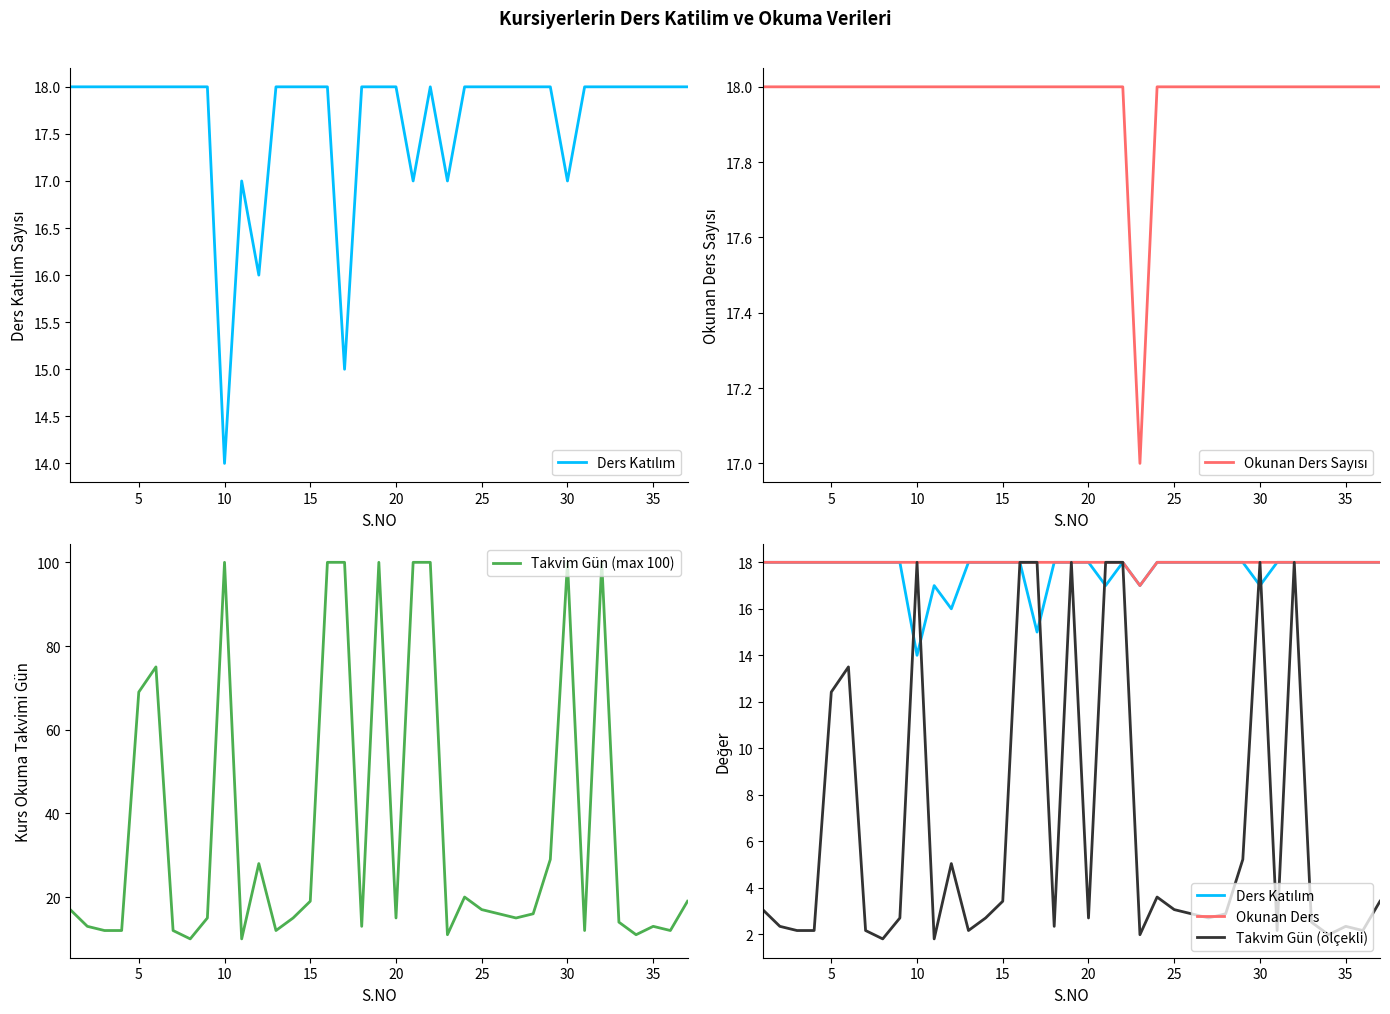

Is it true that Takvim Gün (max 100) equals 19 at 15?

True